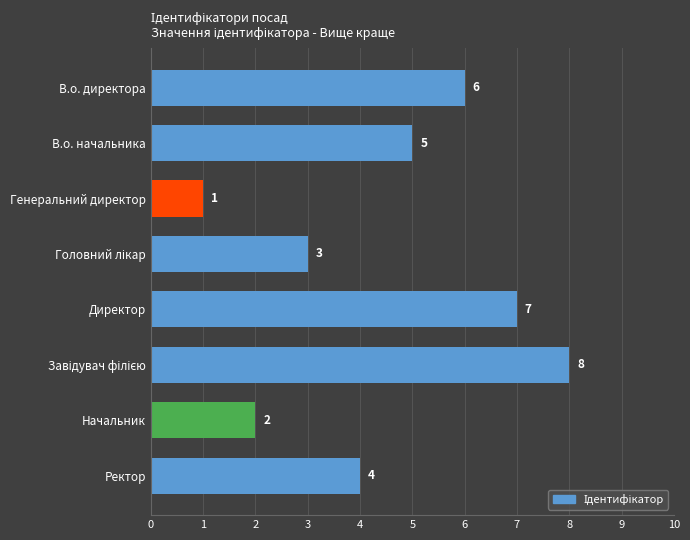

What is the greatest value displayed?

8